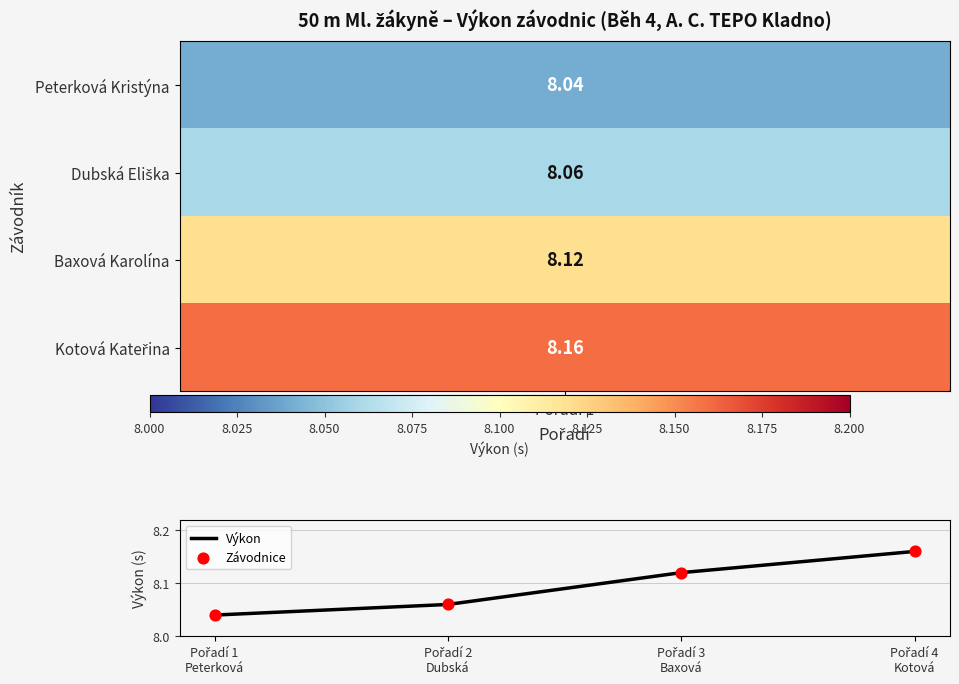

True or false: the data has more than 2 interior local peaks.

False